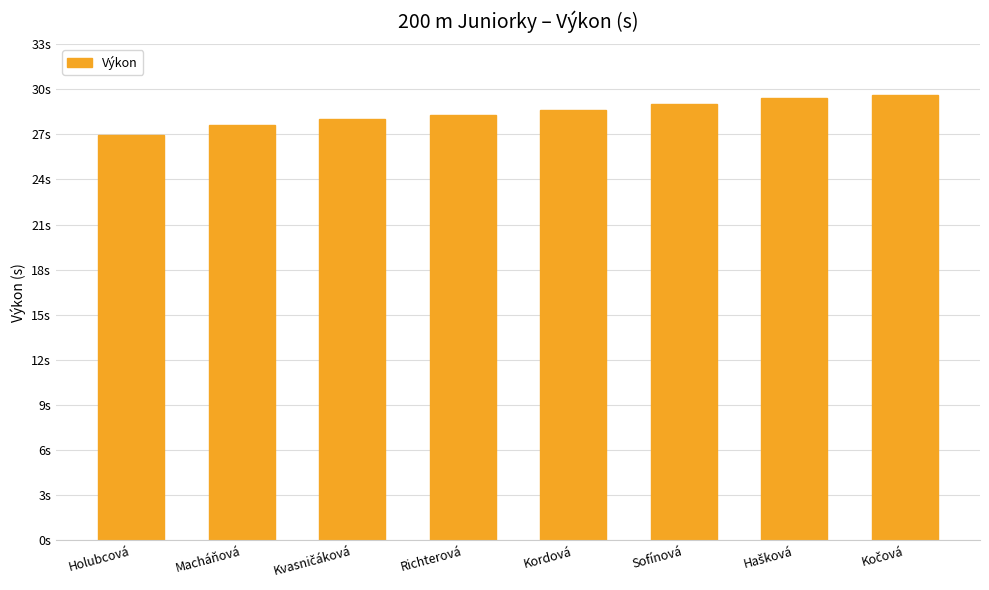

The chart shows a value of 43.0 at Kočová. True or false?

False